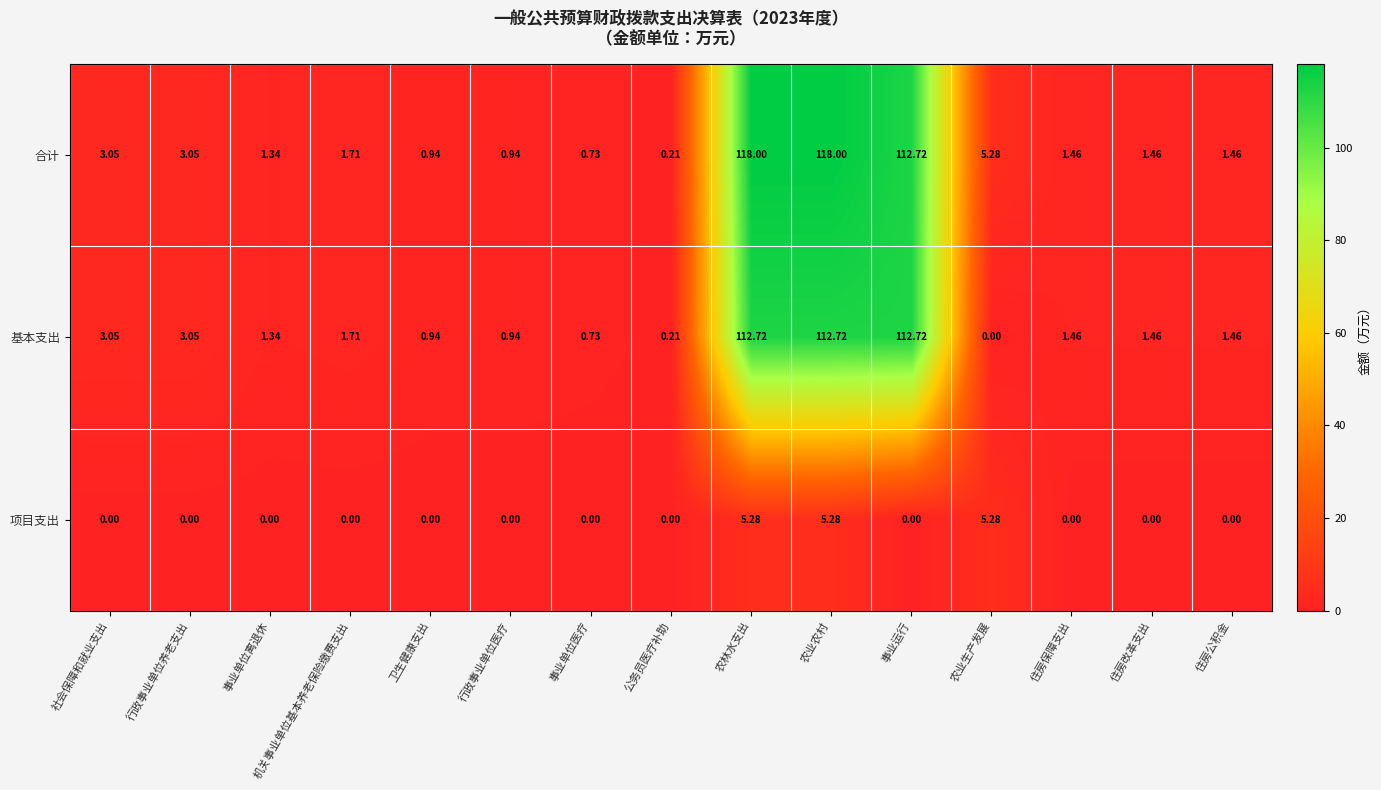

Which series has the largest total across all categories?

合计